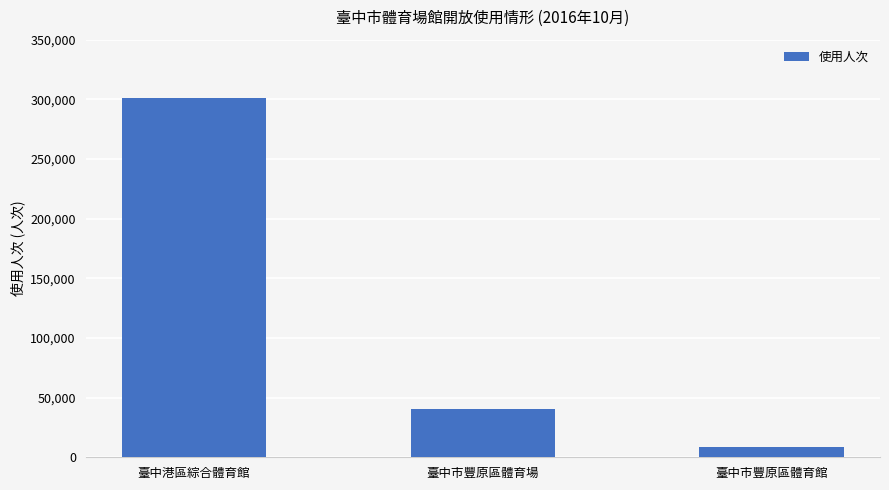

Between 臺中港區綜合體育館 and 臺中市豐原區體育館, which is larger?

臺中港區綜合體育館